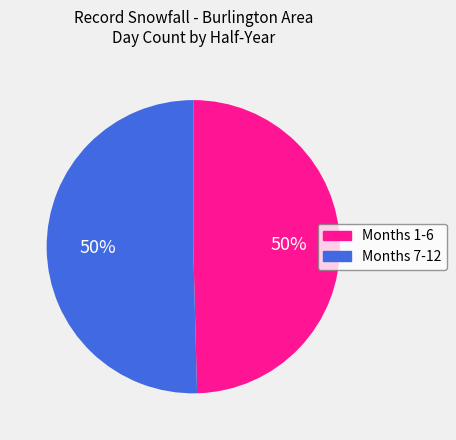

To the nearest percent, what percentage of the pie is Months 1-6?

50%